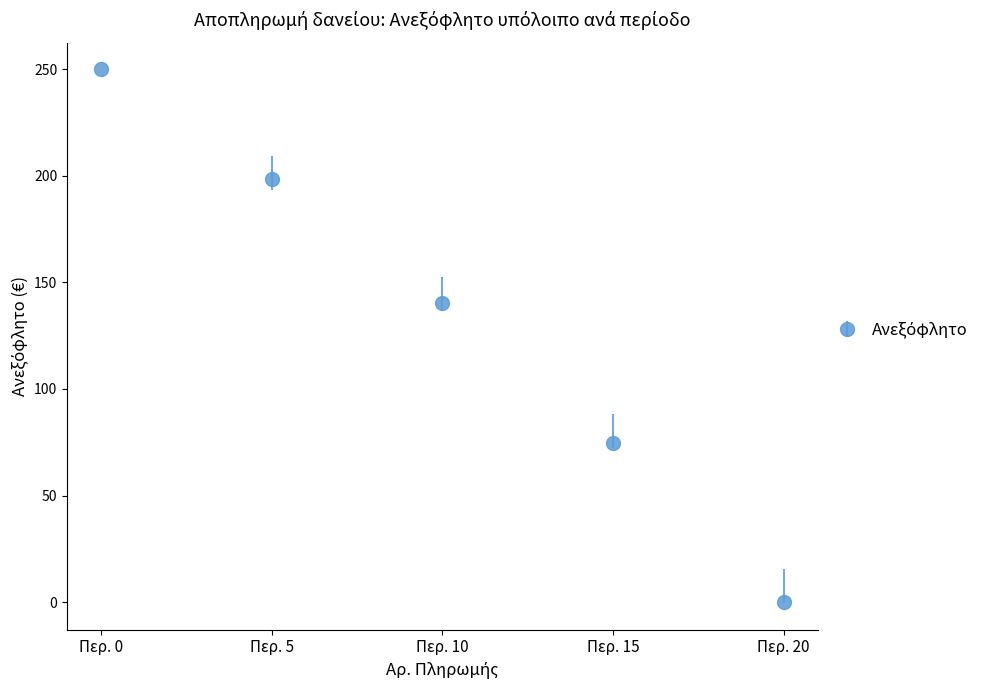

Between Περ. 0 and Περ. 15, which is larger?

Περ. 0